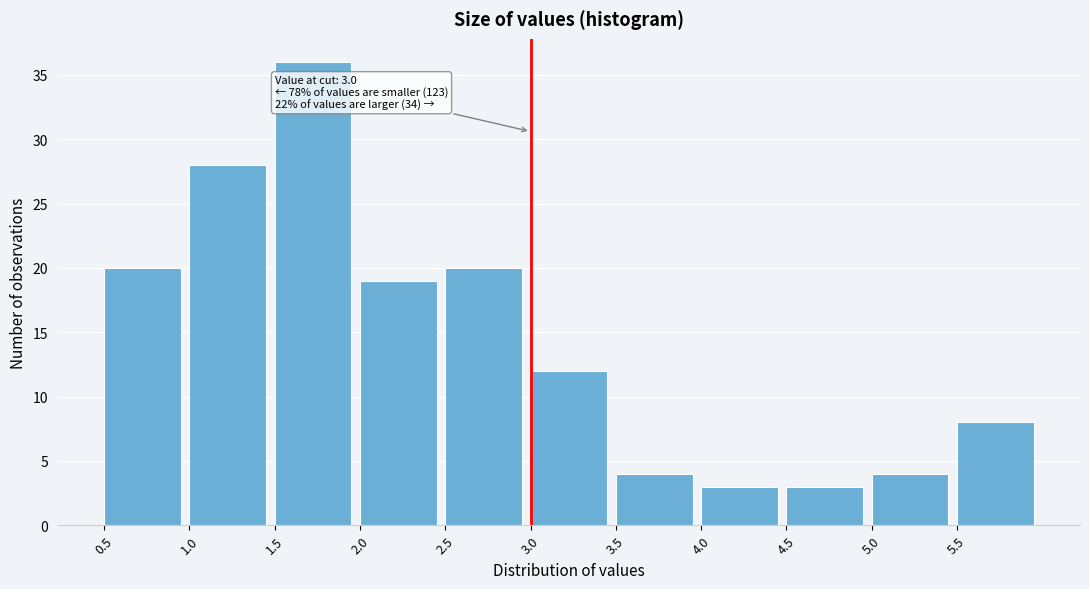

Over which range of the x-axis is the bar tallest?

1.5 to 2.0